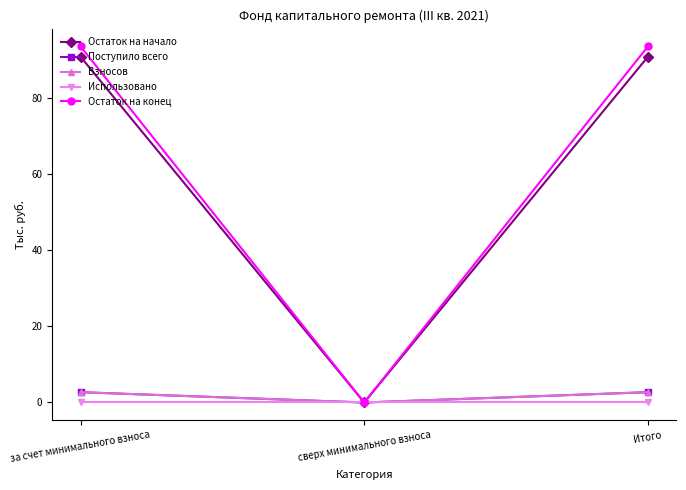

Does the chart have visible grid lines?

No